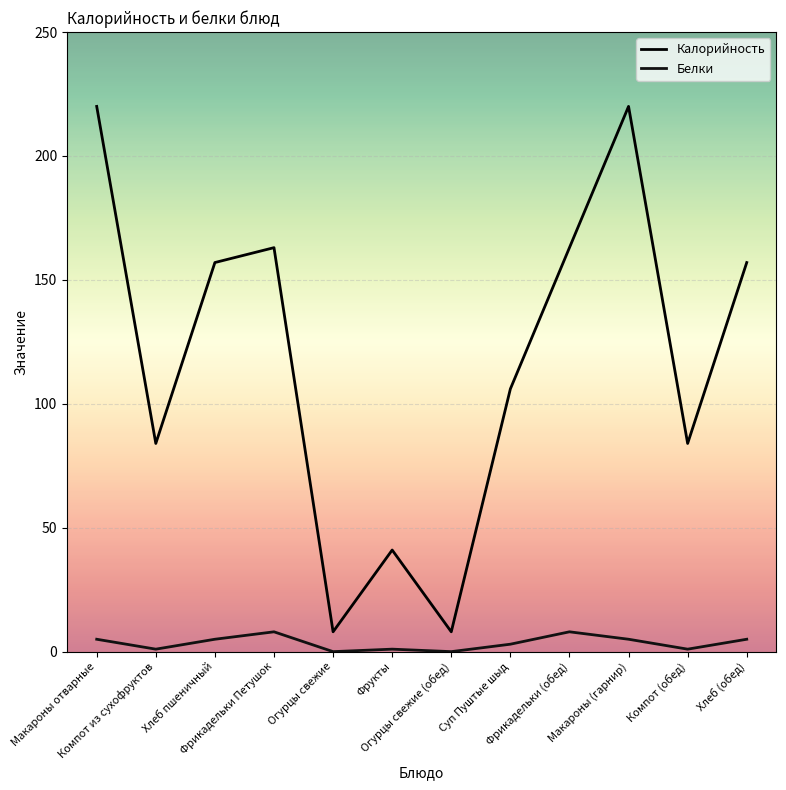

Where does the Белки series first go above 5?

Фрикадельки Петушок